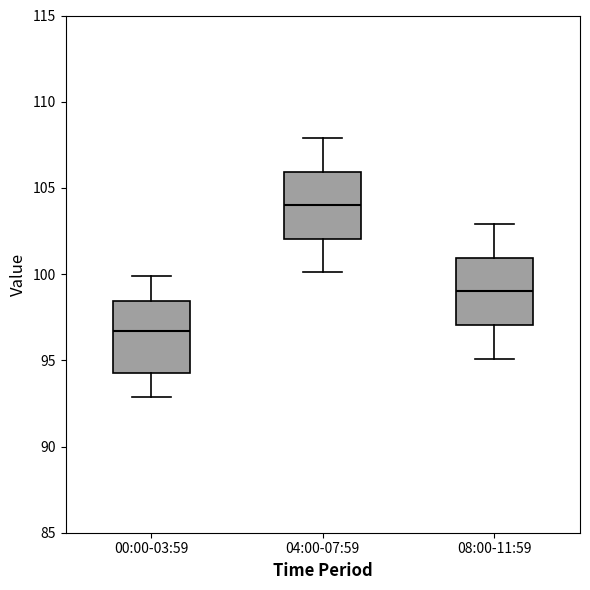

Reading left to right, read every box against the y-axis: the position of its median line, the range the box covers, and the ends of its whiskers. The values are not printed on the chart, so give them approximately, as read against the axis.

00:00-03:59: median 96.5, box 94.5 to 98.5, whiskers 93.0 to 100.0
04:00-07:59: median 104.0, box 102.0 to 106.0, whiskers 100.0 to 108.0
08:00-11:59: median 99.0, box 97.0 to 101.0, whiskers 95.0 to 103.0